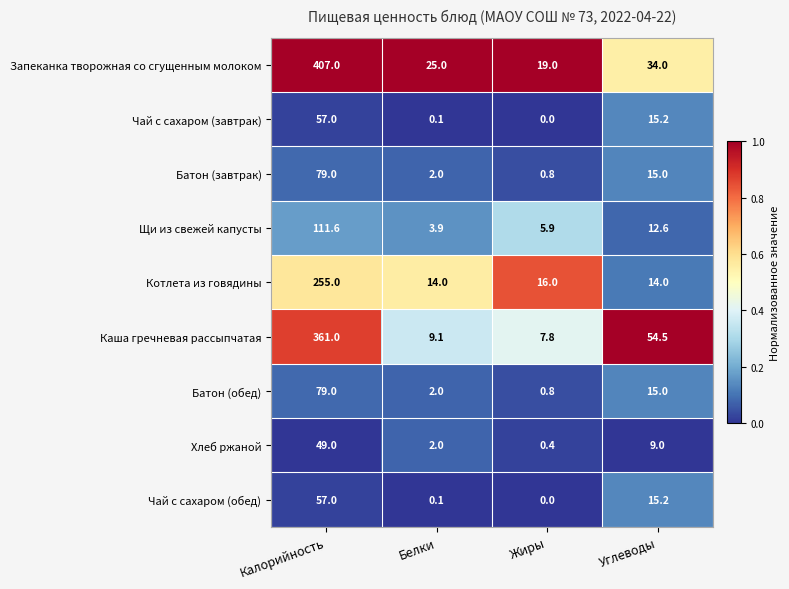

Is it true that Чай с сахаром (обед) equals 10.2 at Углеводы?

False